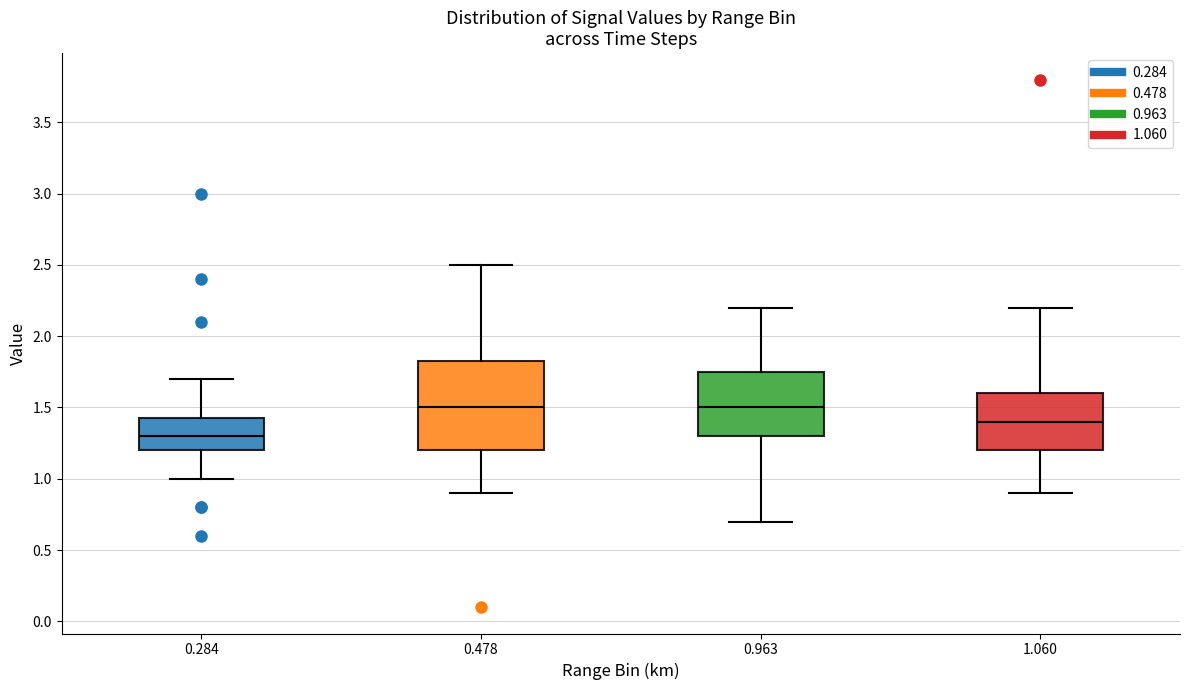

Where does the median line of the box at x = 1.060 sit on the y-axis? The values are not printed on the chart, so give them approximately, as read against the axis.

1.40